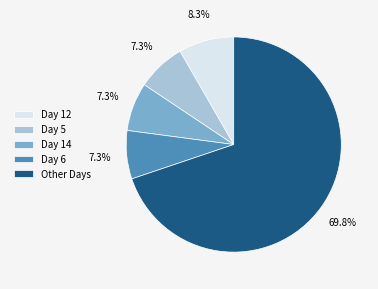

What is the largest slice in the pie chart?

Other Days